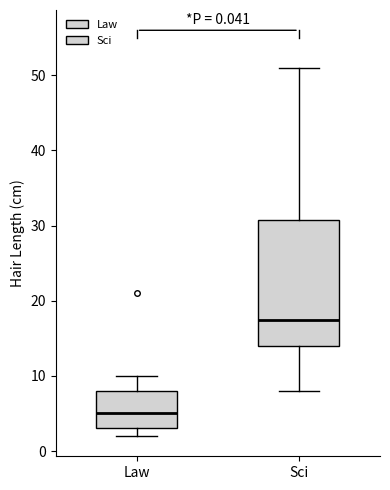

Which box is the tallest, from its lower edge to its upper edge?

Sci